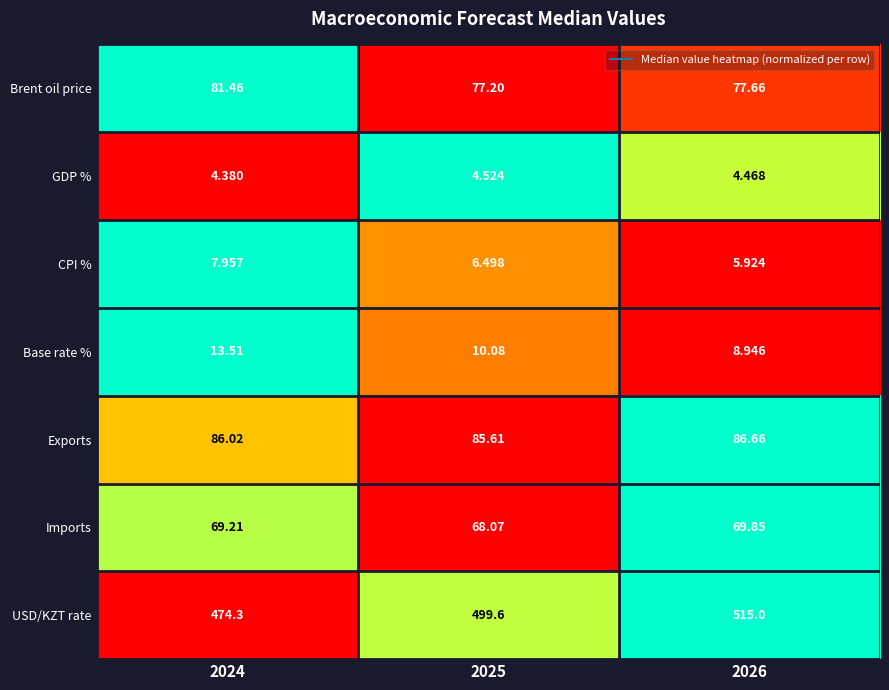

Is the value of CPI % at 2026 greater than the value of Imports at 2025?

No